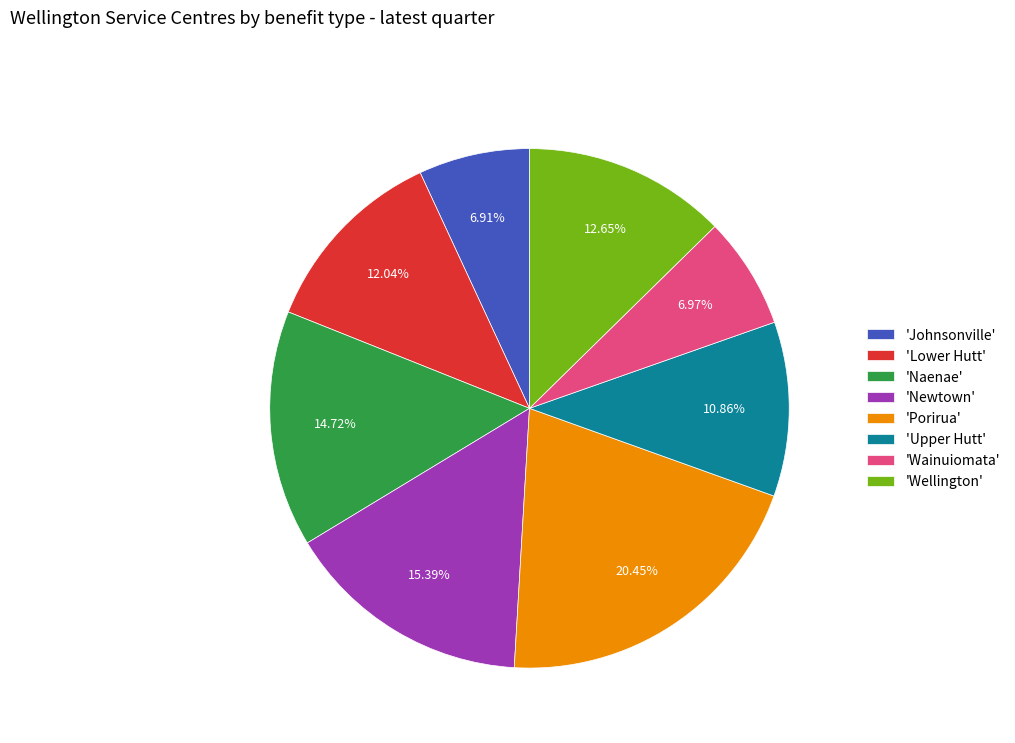

Does 'Johnsonville' represent more than half of the total?

No